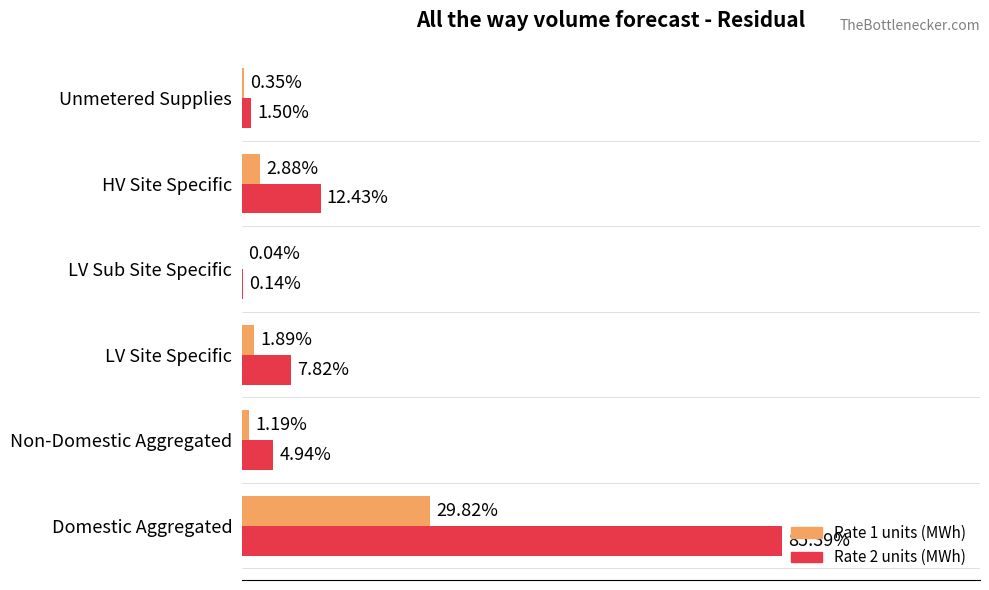

What are all the series names shown in the legend?

Rate 1 units (MWh), Rate 2 units (MWh)